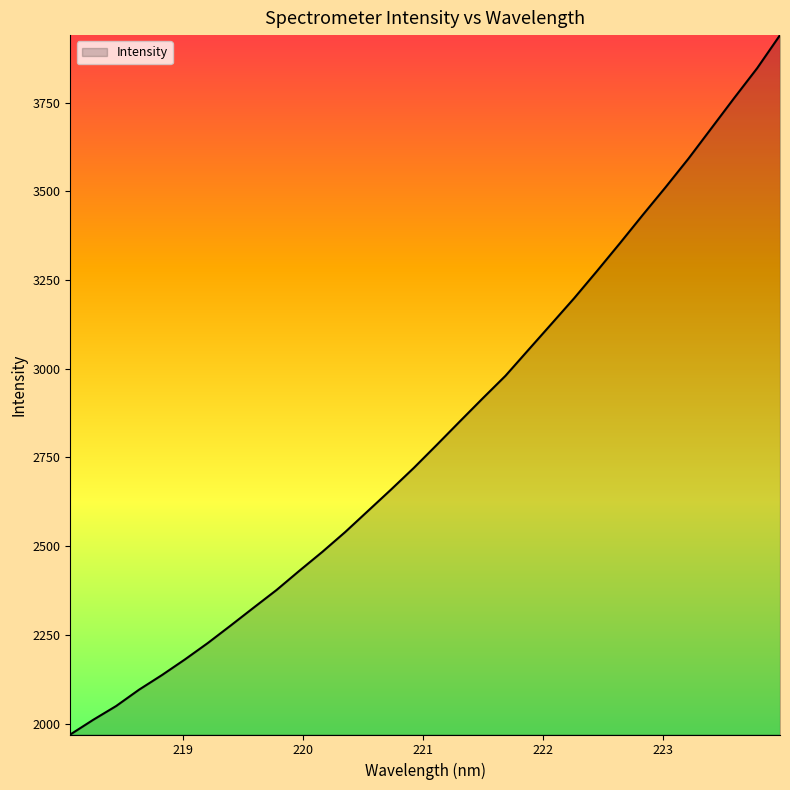

How many categories are shown in the chart?

32